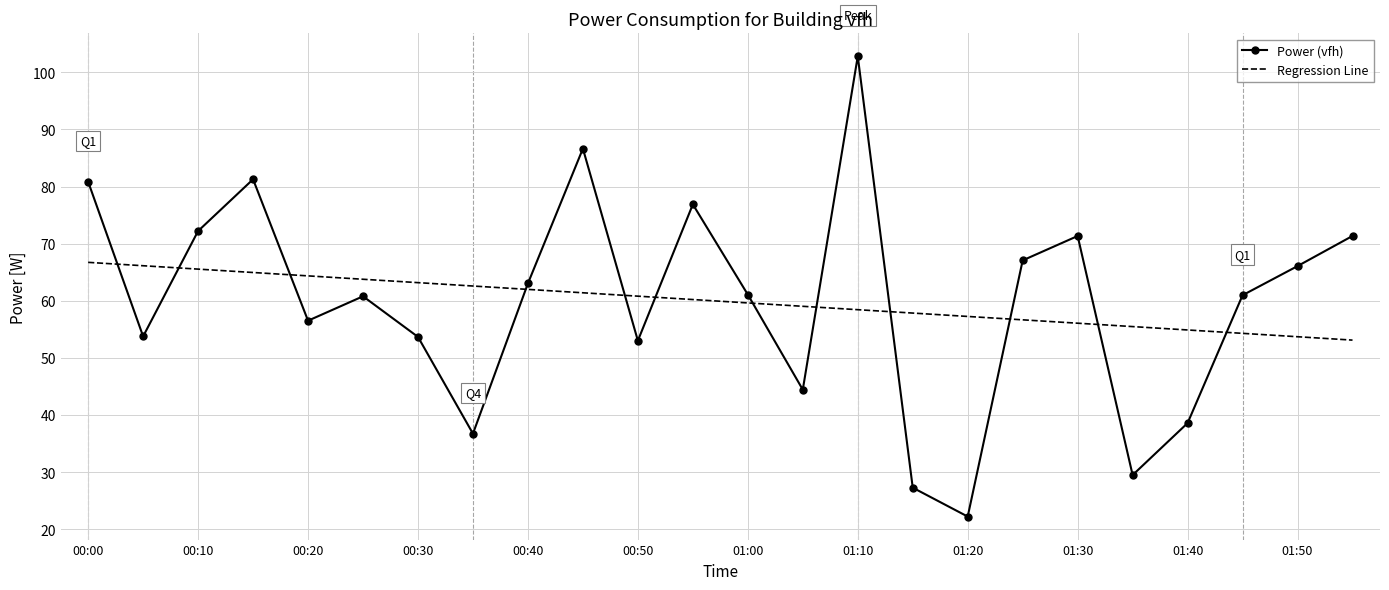

What is the difference between the maximum and minimum values in the Regression Line series?

13.6